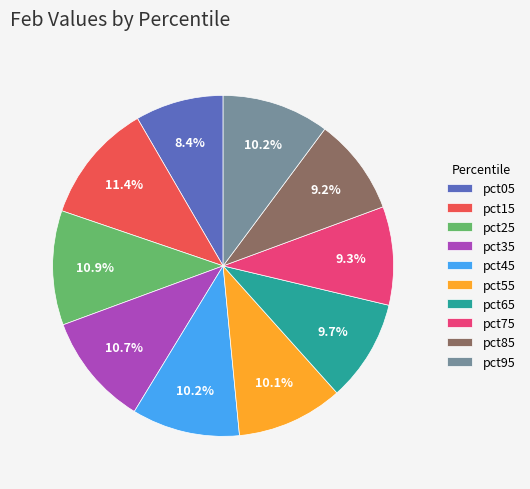

Count the number of slices in the pie.

10